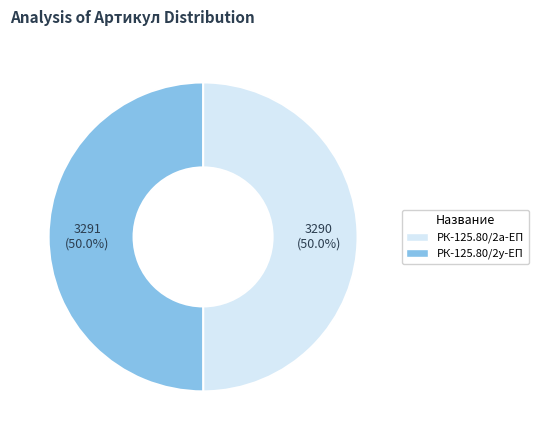

Rank the categories by value from lowest to highest.

РК-E180R-125.80/2а-ЕП ремкомплект, РК-E180R-125.80/2у-ЕП ремкомплект